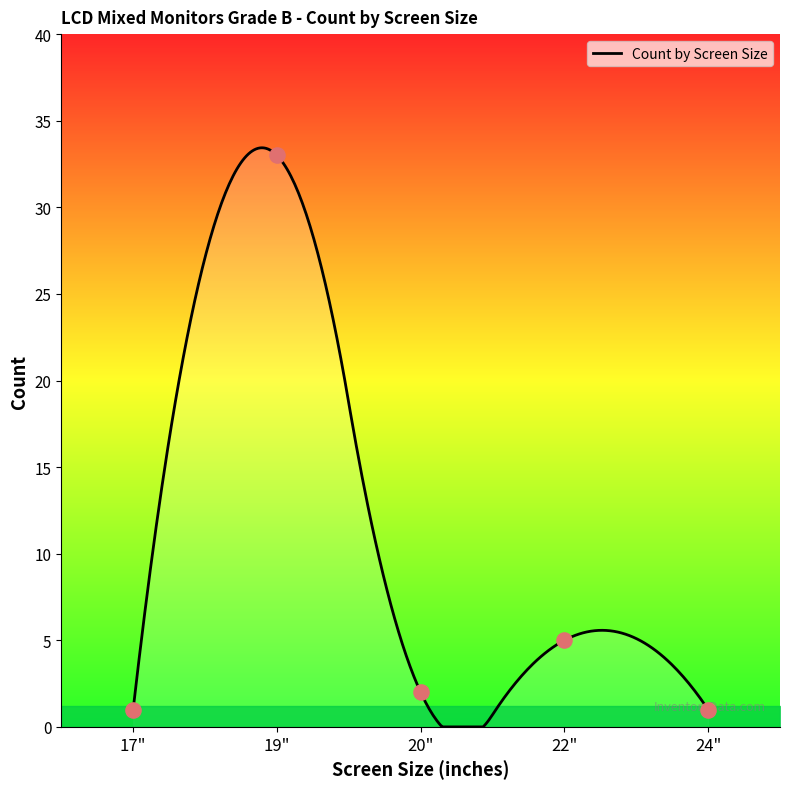

Between 17" and 19", which is larger?

19"